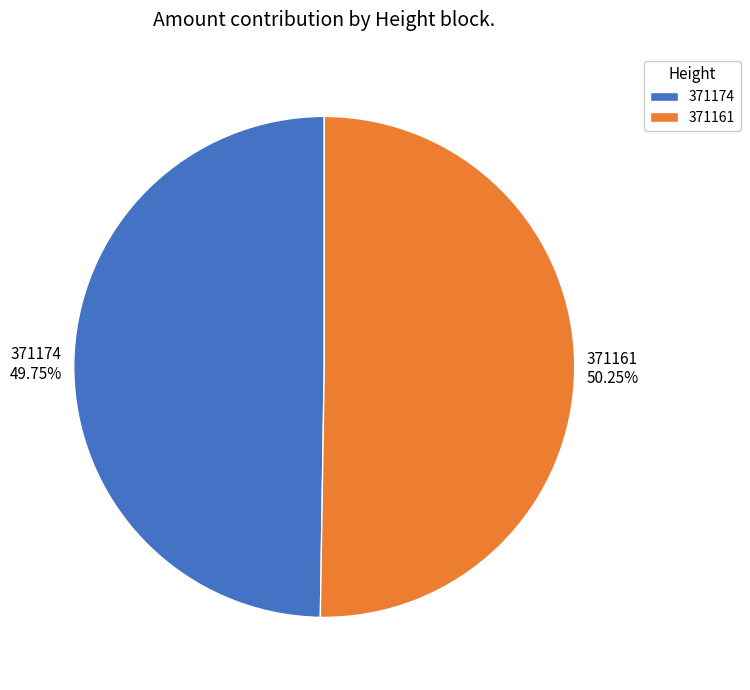

True or false: 371174 accounts for 50% of the total.

True